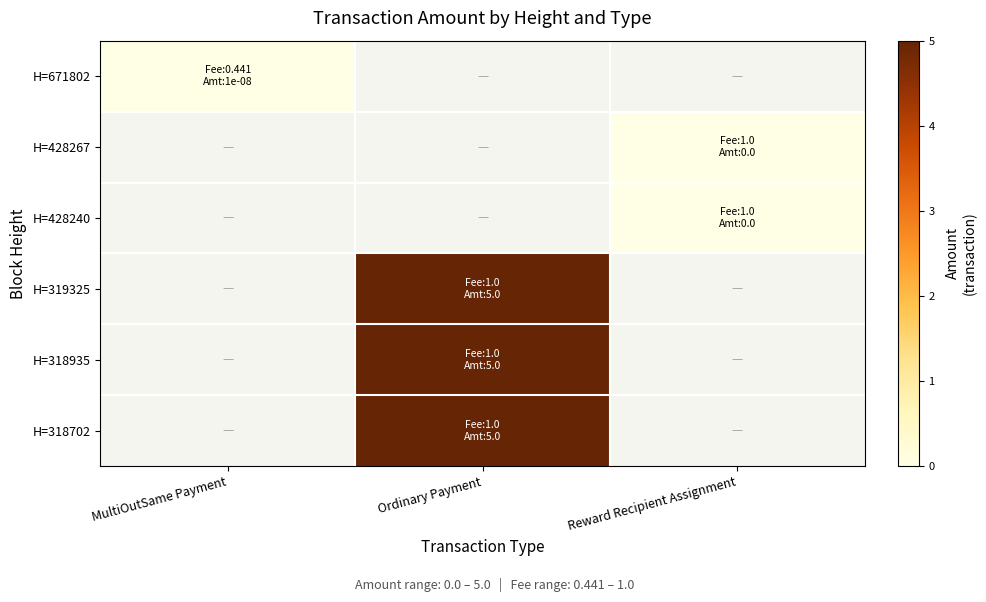

What is the maximum value shown in the chart?

5.0